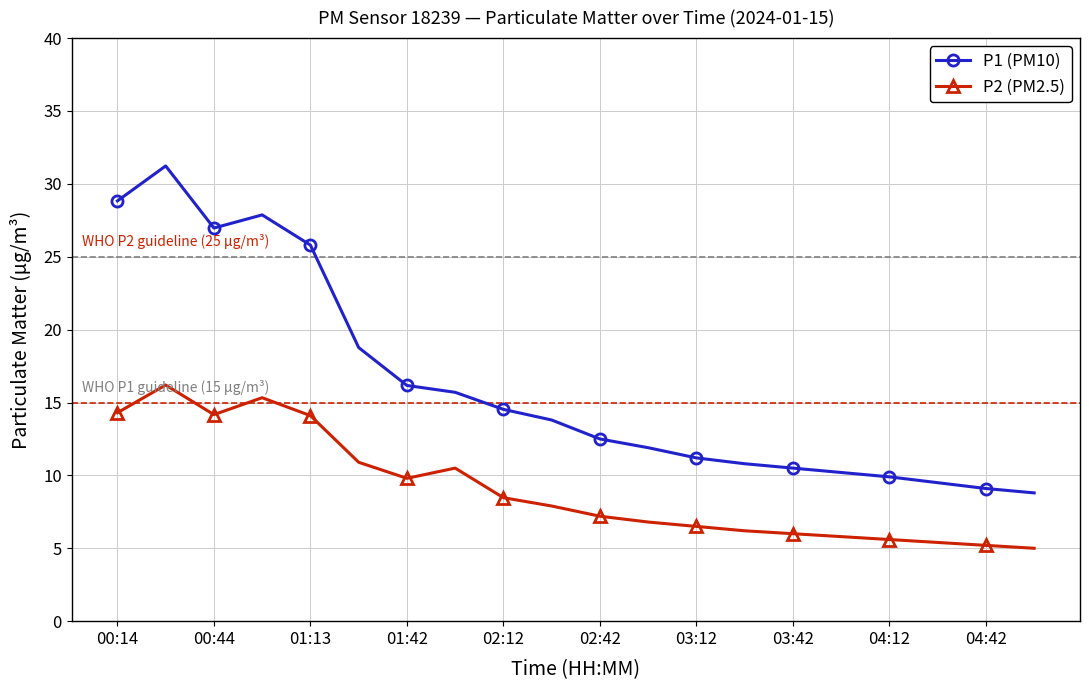

What is the value of the P1 (PM10) point at the 12th from the left?

11.9